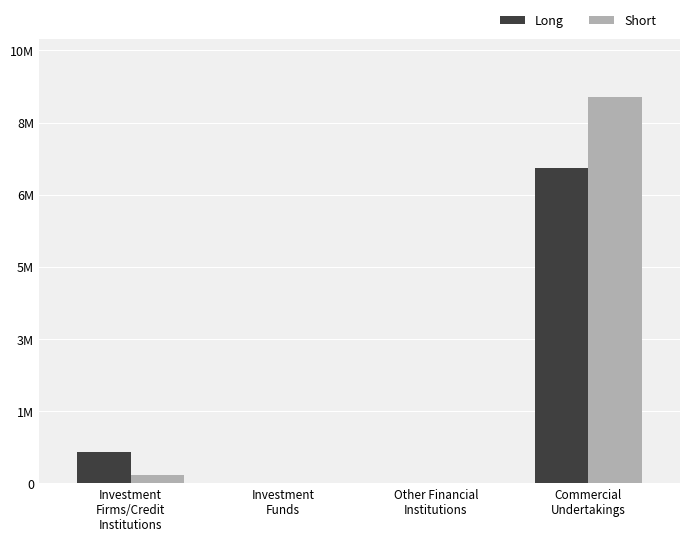

What is the difference between the Long values at Commercial
Undertakings and Investment
Funds?

7280285